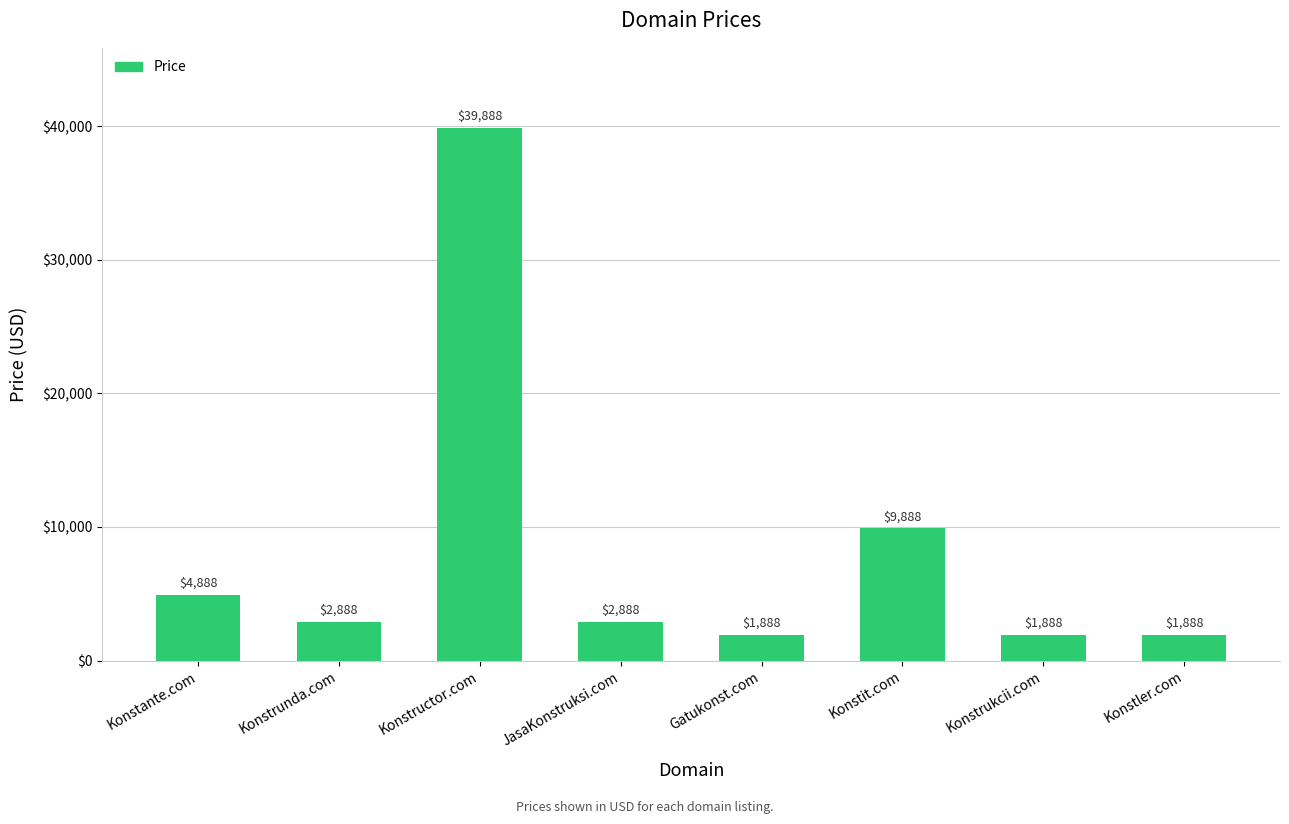

The chart shows a value of 1888 at Konstler.com. True or false?

True